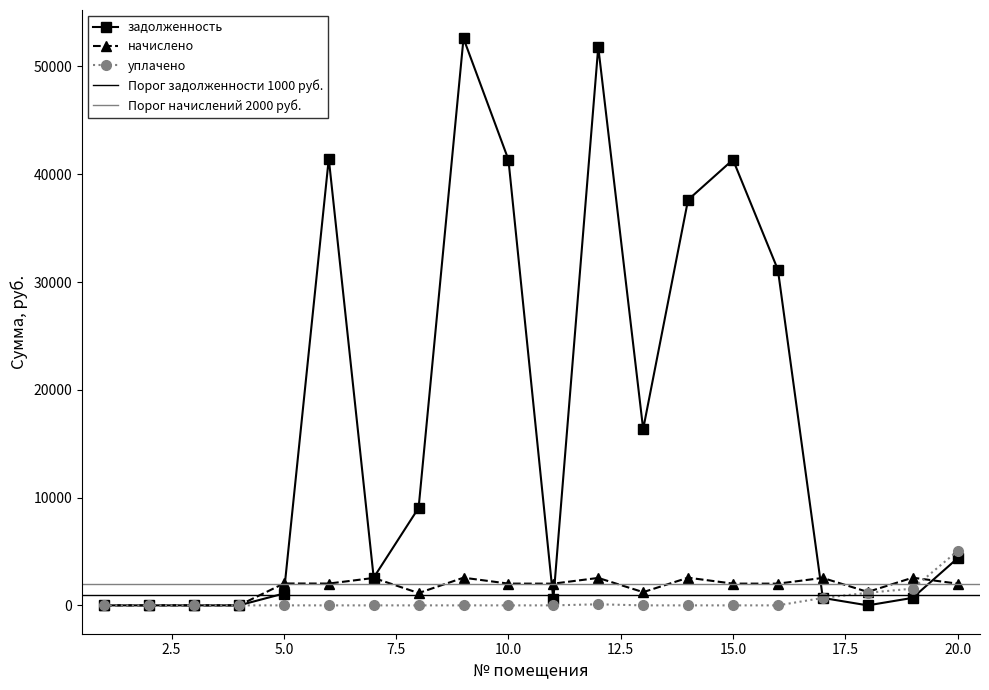

Reading left to right, extract all data points from this chart.

задолженность: 0.0	0.0	0.0	0.0	1099.8	41448.6	2572.3	9044.9	52609.8	41350.4	545.4	51806.5	16352.9	37625.3	41350.4	31139.9	689.6	0.4	695.5	4368.6
начислено: 0.0	0.0	0.0	0.0	2030.4	2023.2	2544.0	1142.4	2568.0	2018.4	2016.0	2546.4	1226.4	2568.0	2018.4	2016.0	2546.4	1245.6	2568.0	2016.2
уплачено: 0.0	0.0	0.0	0.0	0.0	0.0	0.0	0.0	0.0	0.0	0.0	100.0	0.0	0.0	0.0	0.0	689.6	1167.0	1552.6	5040.6